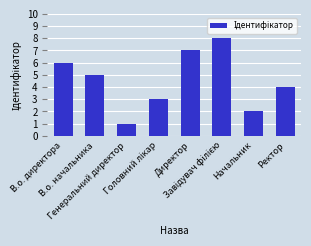

Does the chart contain any negative values?

No